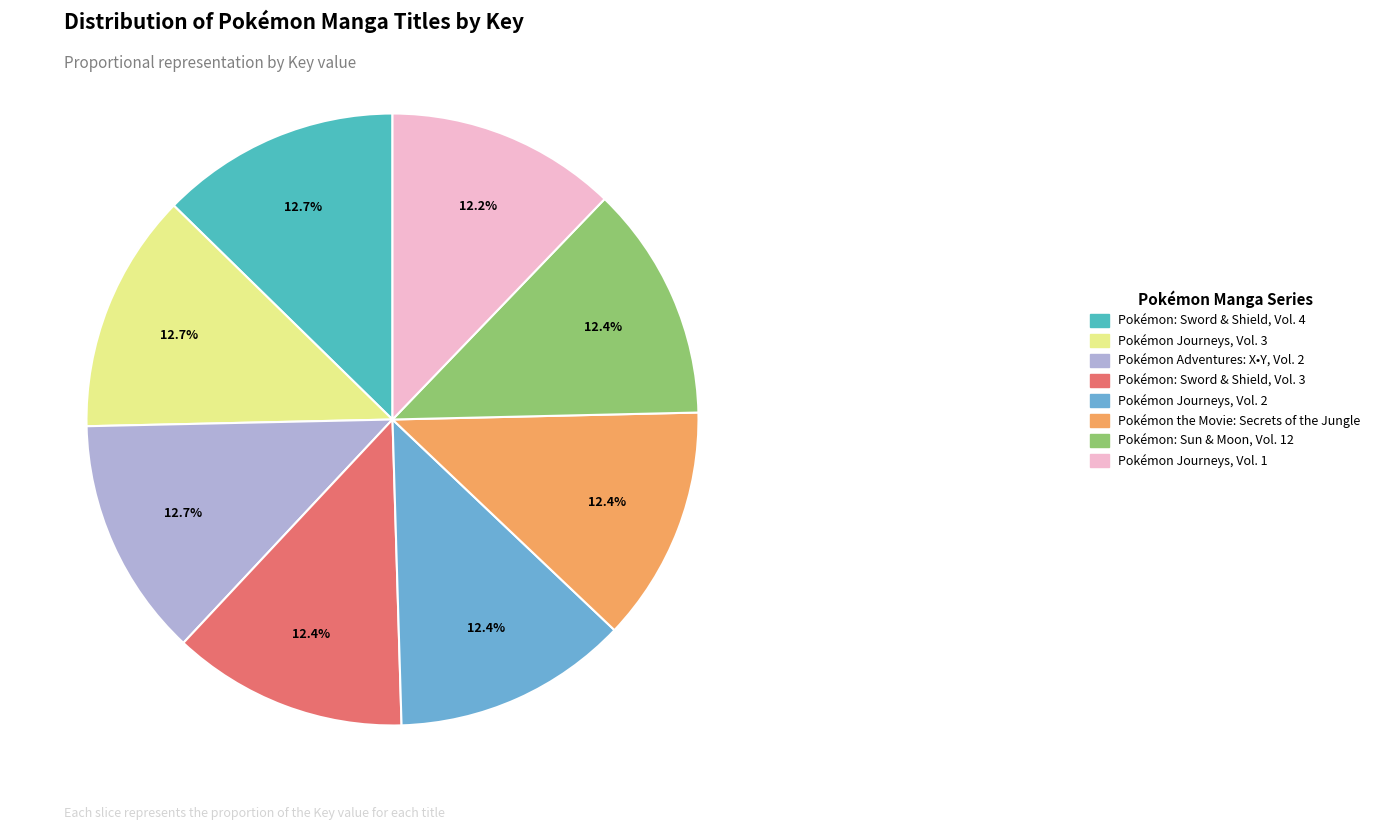

Does Pokémon Journeys, Vol. 3 represent more than half of the total?

No